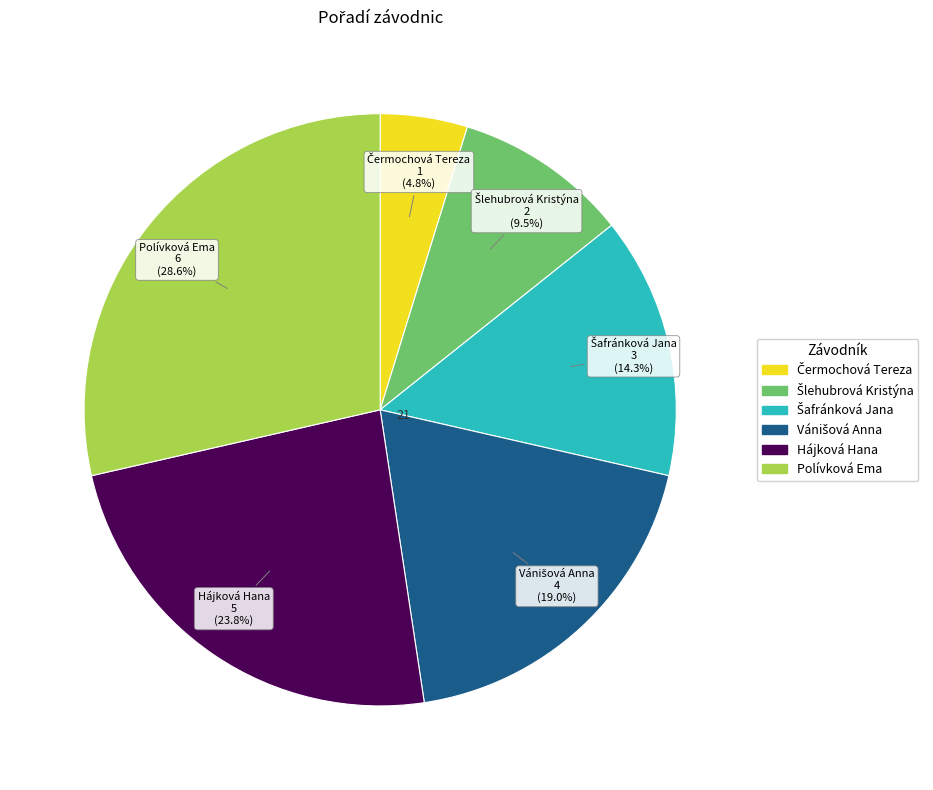

Is there any slice that represents more than half of the pie?

No